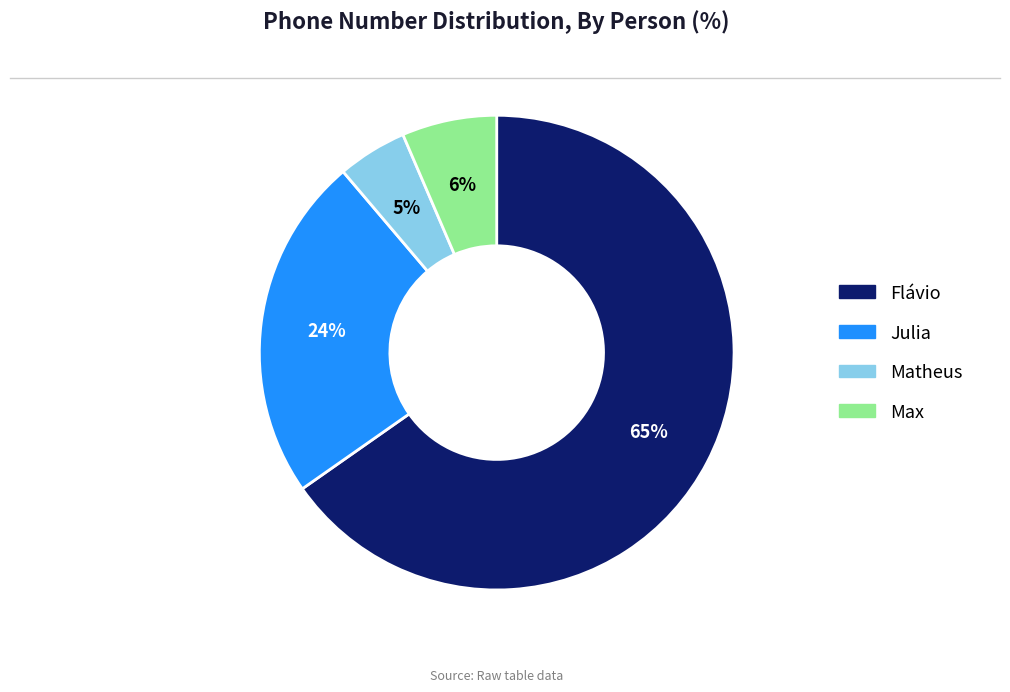

Which category has the smallest portion of the pie?

Matheus